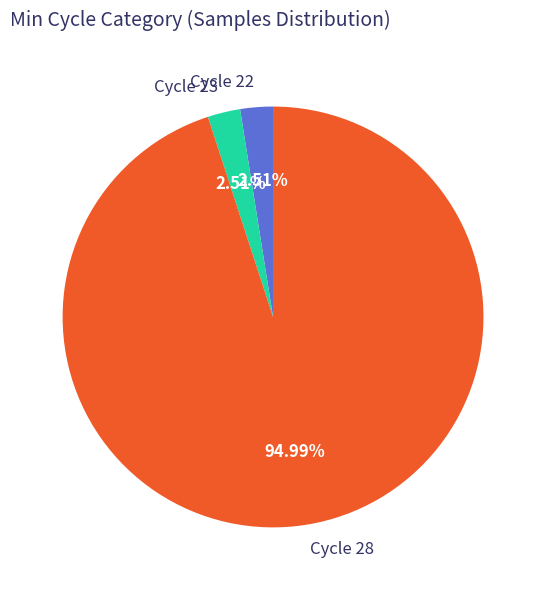

Combined, do Cycle 23 and Cycle 22 account for over 50%?

No